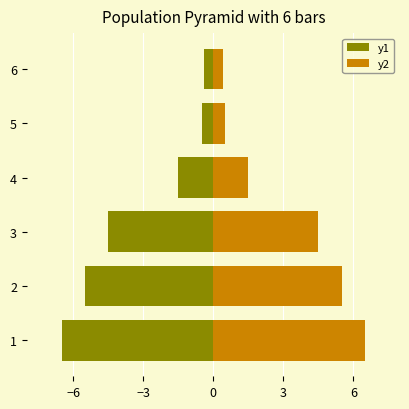

At 1, list the series in order from largest to smallest.

y2, y1